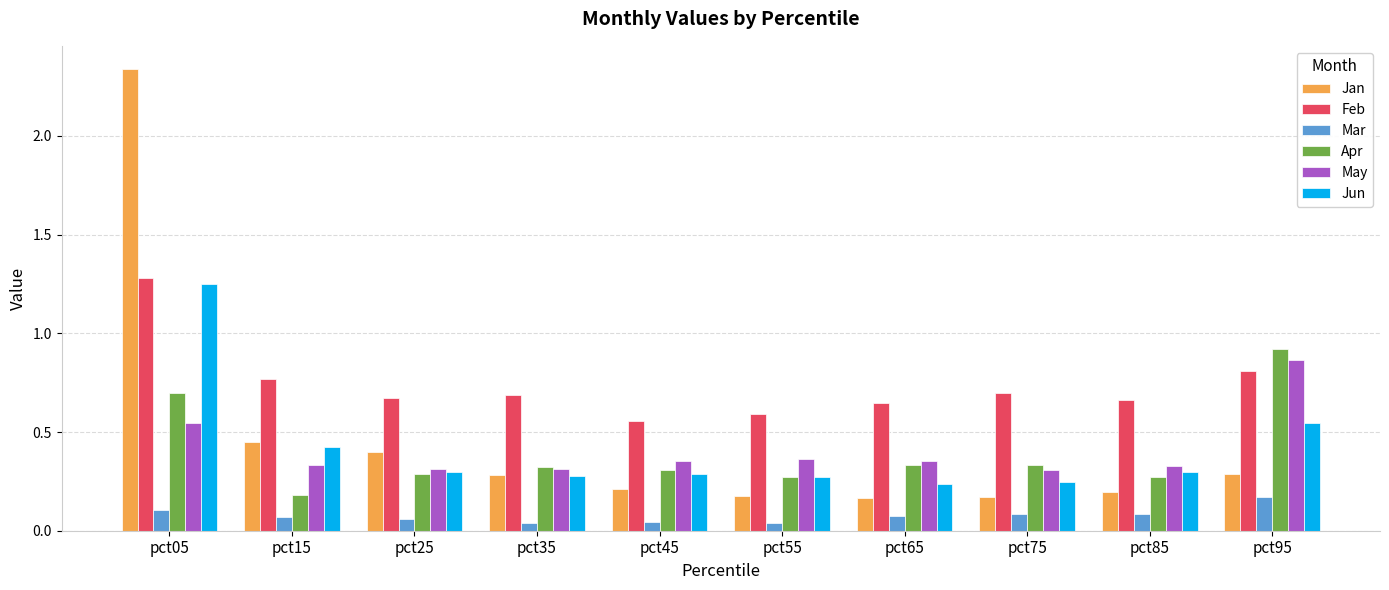

What is the sum of the Jun values at pct05 and pct15?

1.7